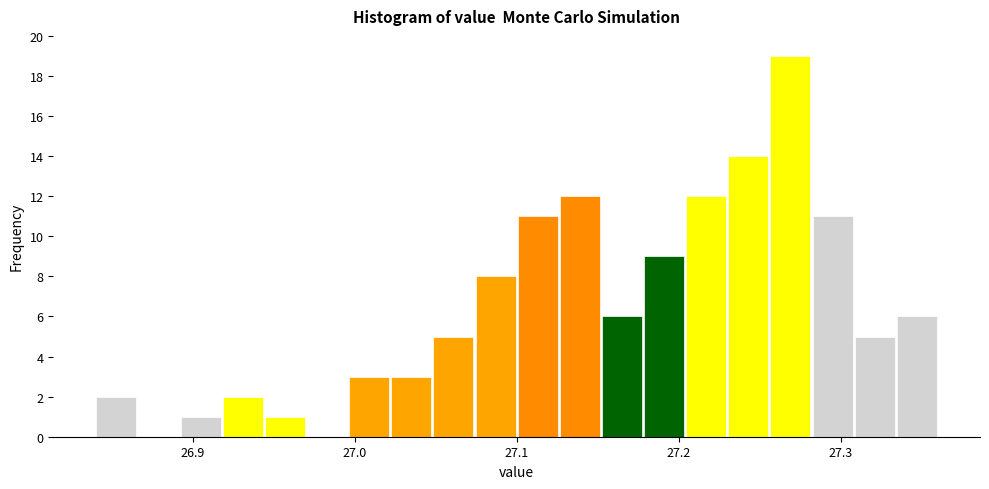

Around what value on the x-axis is the tallest bar? Give the approximate position of its centre, as read against the axis.

27.27